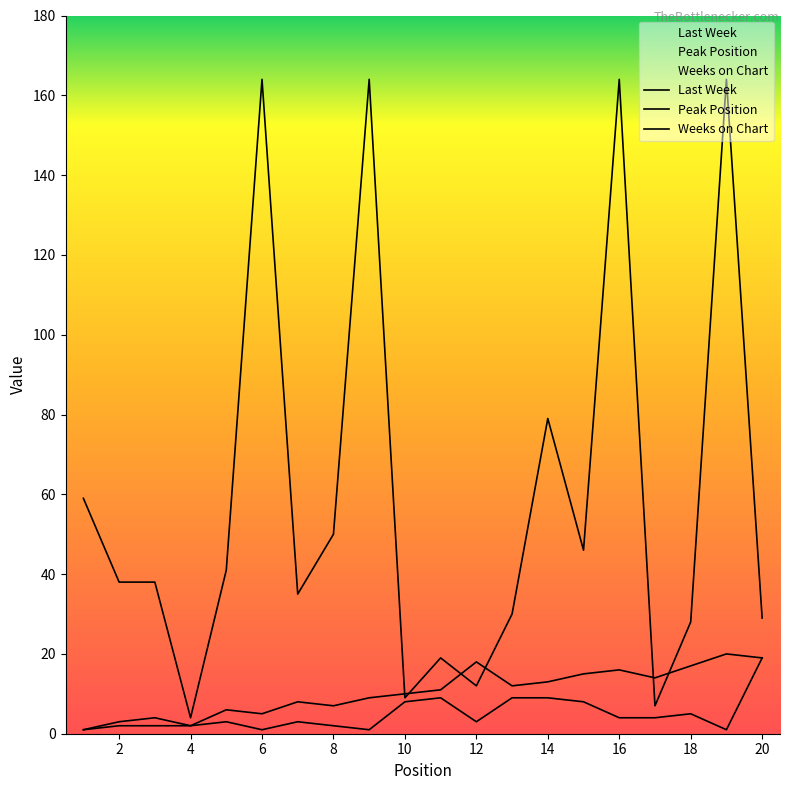

Count the number of data series in this chart.

3